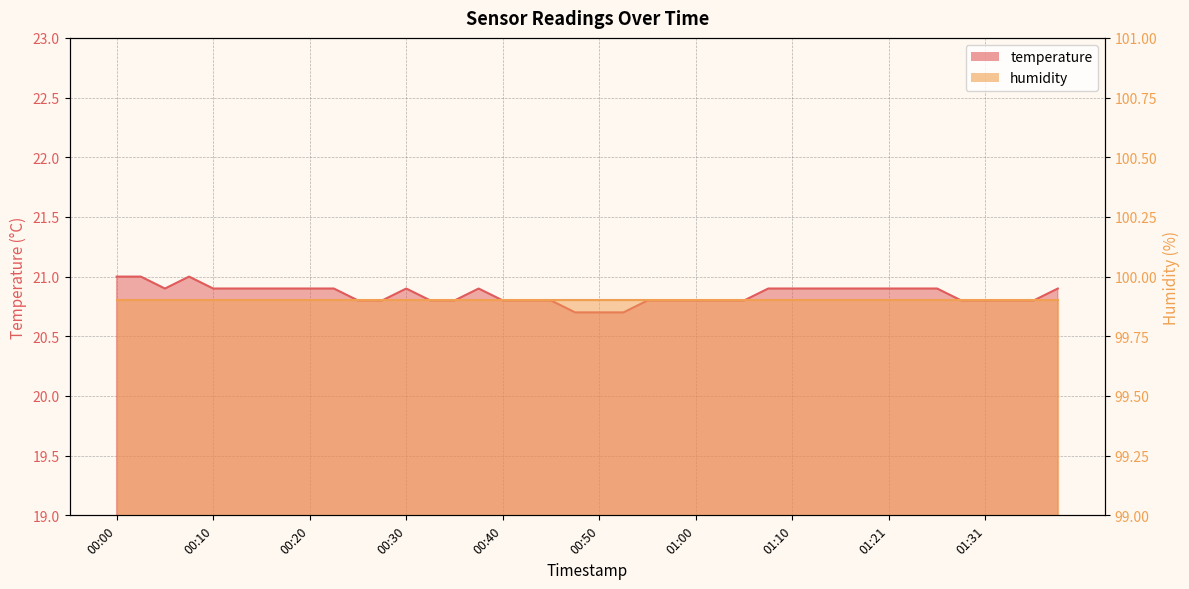

Reading right to left, what are all the values shown in this chart?

20.9	20.8	20.8	20.8	20.8	20.9	20.9	20.9	20.9	20.9	20.9	20.9	20.9	20.8	20.8	20.8	20.8	20.8	20.7	20.7	20.7	20.8	20.8	20.8	20.9	20.8	20.8	20.9	20.8	20.8	20.9	20.9	20.9	20.9	20.9	20.9	21.0	20.9	21.0	21.0